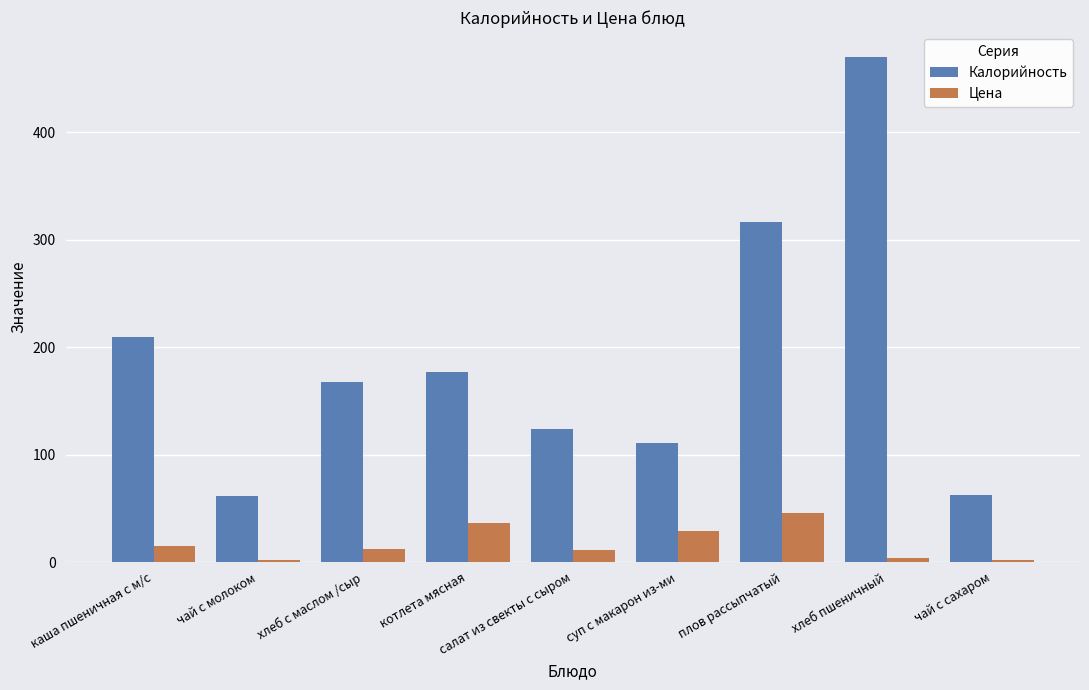

The Калорийность series shows 210.0 at каша пшеничная с м/с. True or false?

True